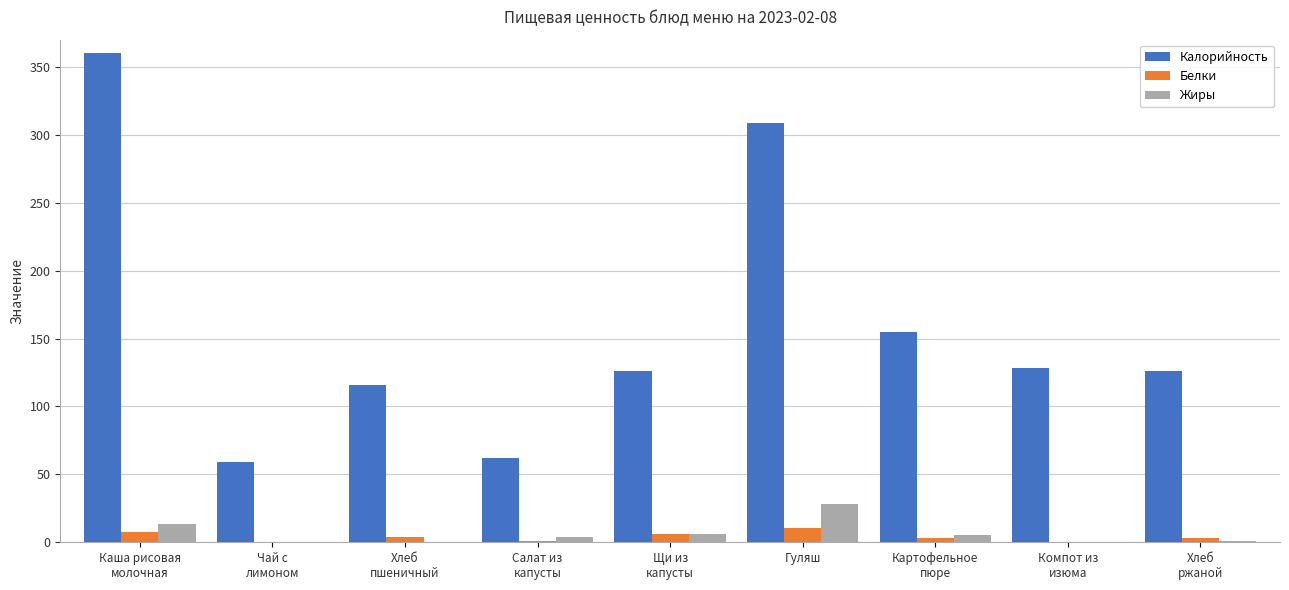

Which category has the highest value in the Жиры series?

Гуляш